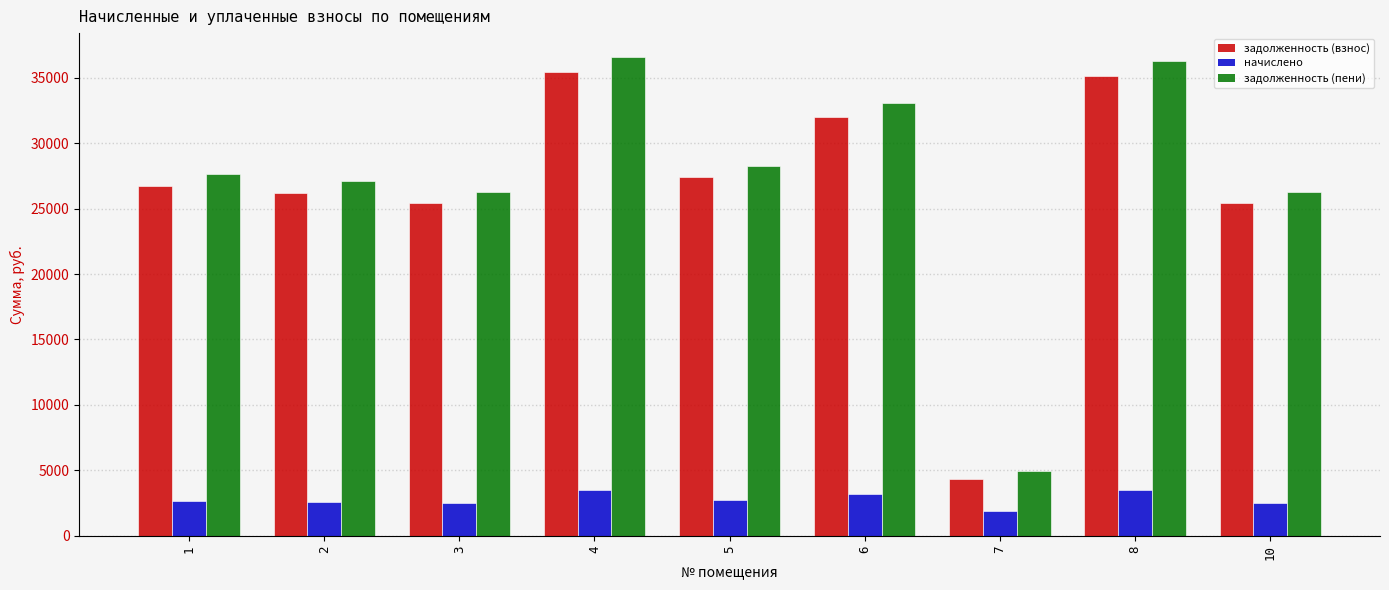

Is the value of задолженность (взнос) at 4 greater than the value of начислено at 6?

Yes